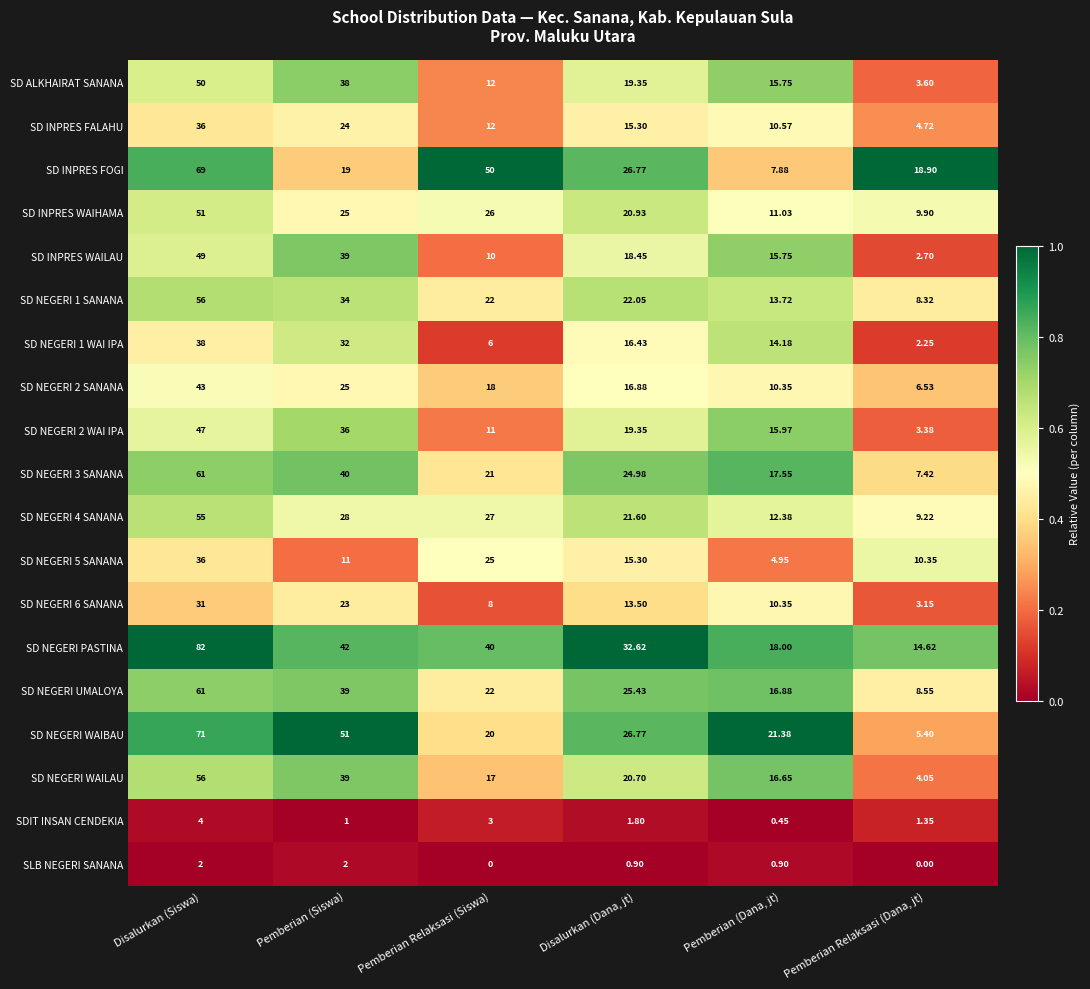

Which series has the largest total across all categories?

SD NEGERI PASTINA